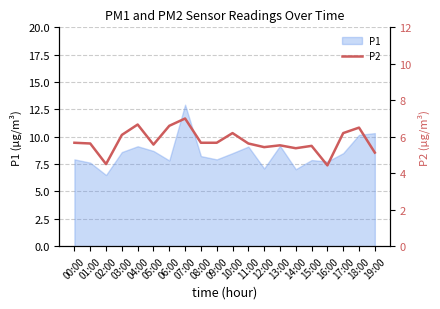

What is the maximum value for P1?

12.9